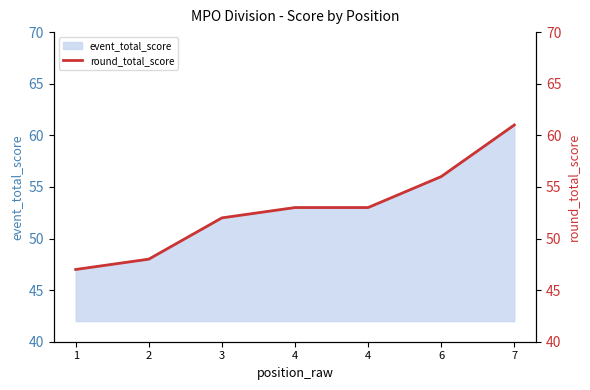

Reading left to right, what are all the values shown in this chart?

1=47	2=48	3=52	4=53	4=53	6=56	7=61